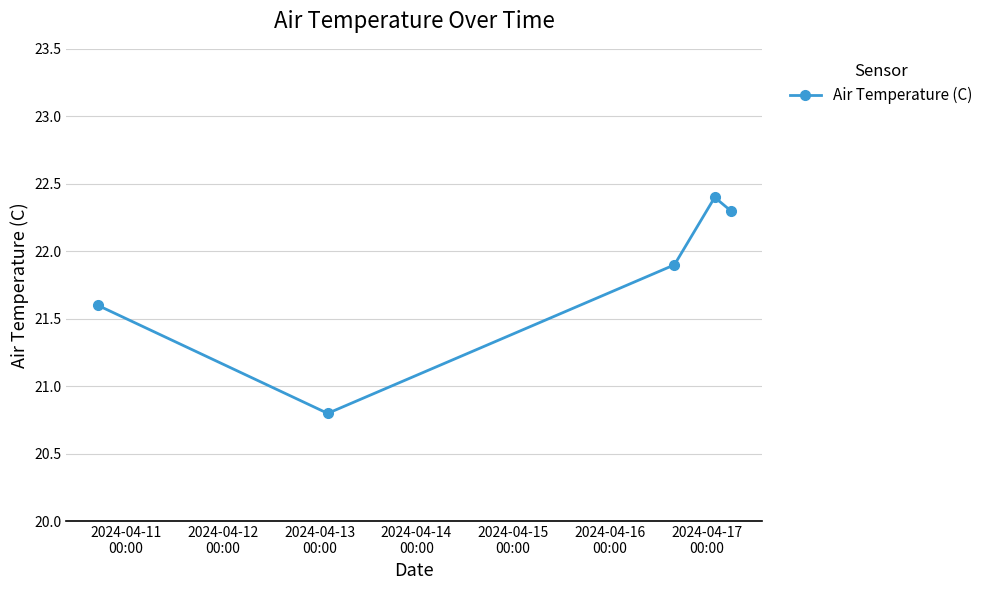

What is the value of the 4th point from the left?

22.4